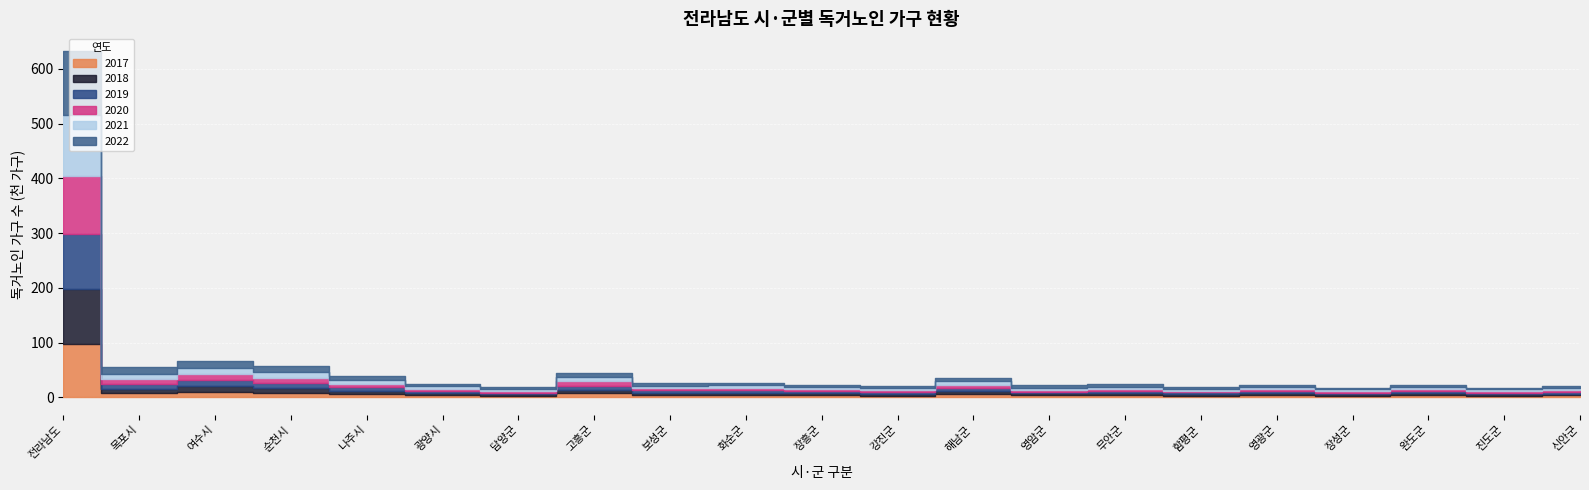

Which series has the widest spread of values?

2022